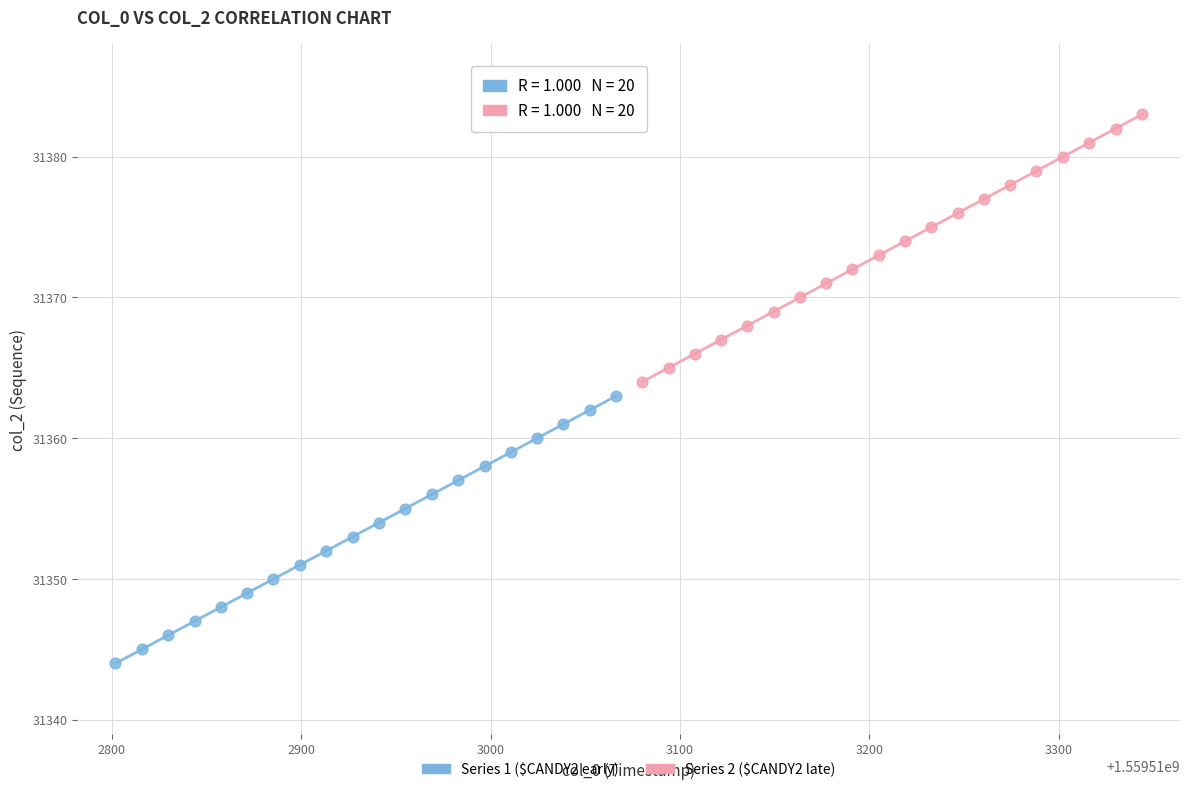

Which series contains the highest Y value?

Series 2 ($CANDY2 late)